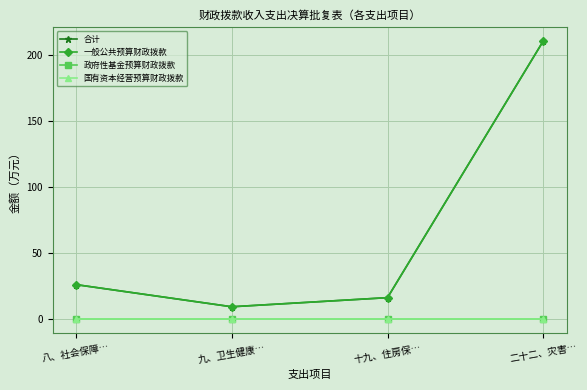

Reading left to right, transcribe all the data shown in this chart.

合计: 八、社会保障…=26.1	九、卫生健康…=9.3	十九、住房保…=16.2	二十二、灾害…=210.5
一般公共预算财政拨款: 八、社会保障…=26.1	九、卫生健康…=9.3	十九、住房保…=16.2	二十二、灾害…=210.5
政府性基金预算财政拨款: 八、社会保障…=0.0	九、卫生健康…=0.0	十九、住房保…=0.0	二十二、灾害…=0.0
国有资本经营预算财政拨款: 八、社会保障…=0.0	九、卫生健康…=0.0	十九、住房保…=0.0	二十二、灾害…=0.0